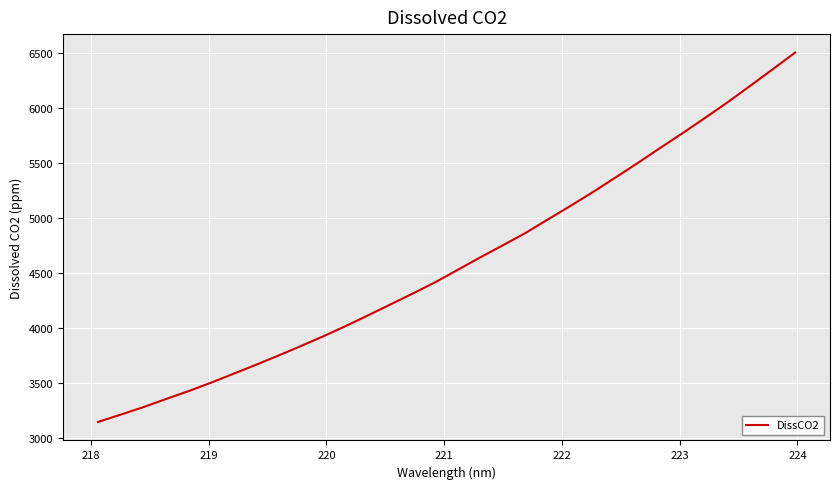

What is the minimum value shown in the chart?

3145.4